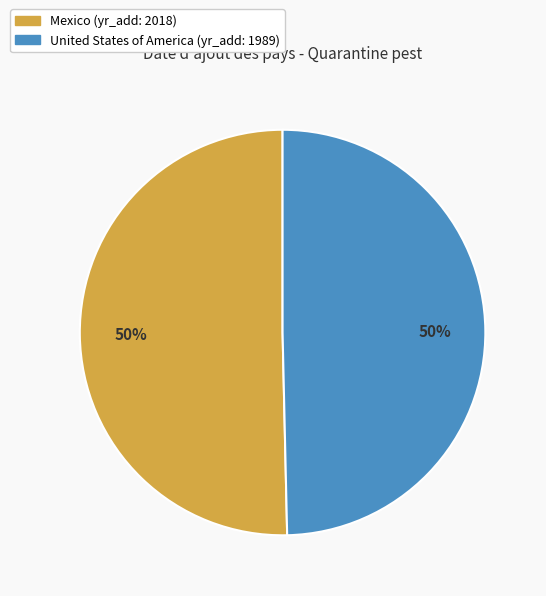

True or false: United States of America accounts for 50% of the total.

True